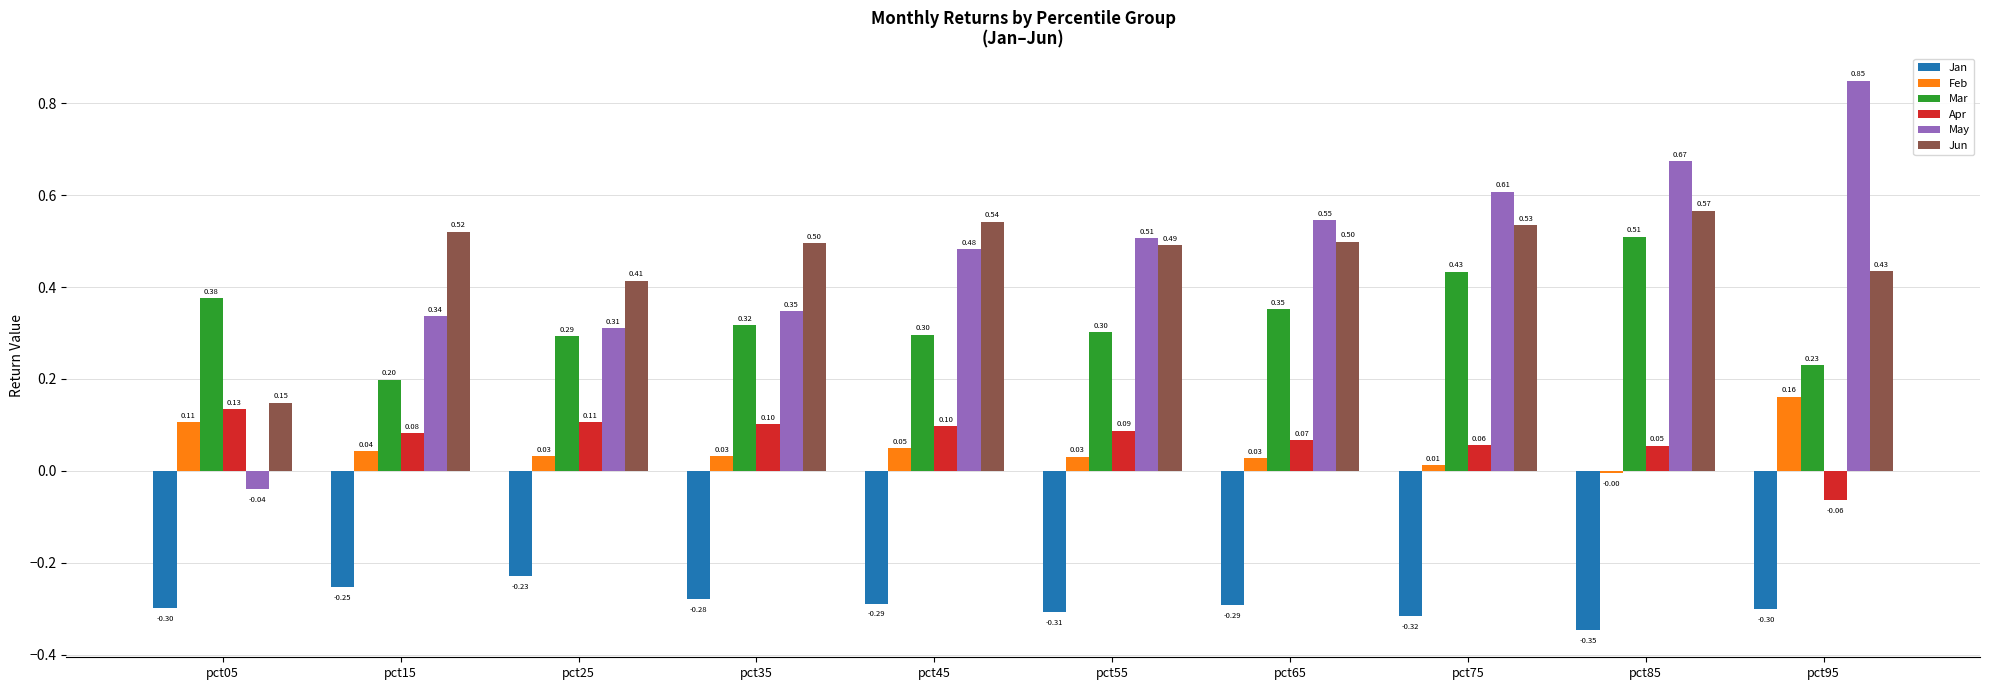

What are all the series names shown in the legend?

Jan, Feb, Mar, Apr, May, Jun